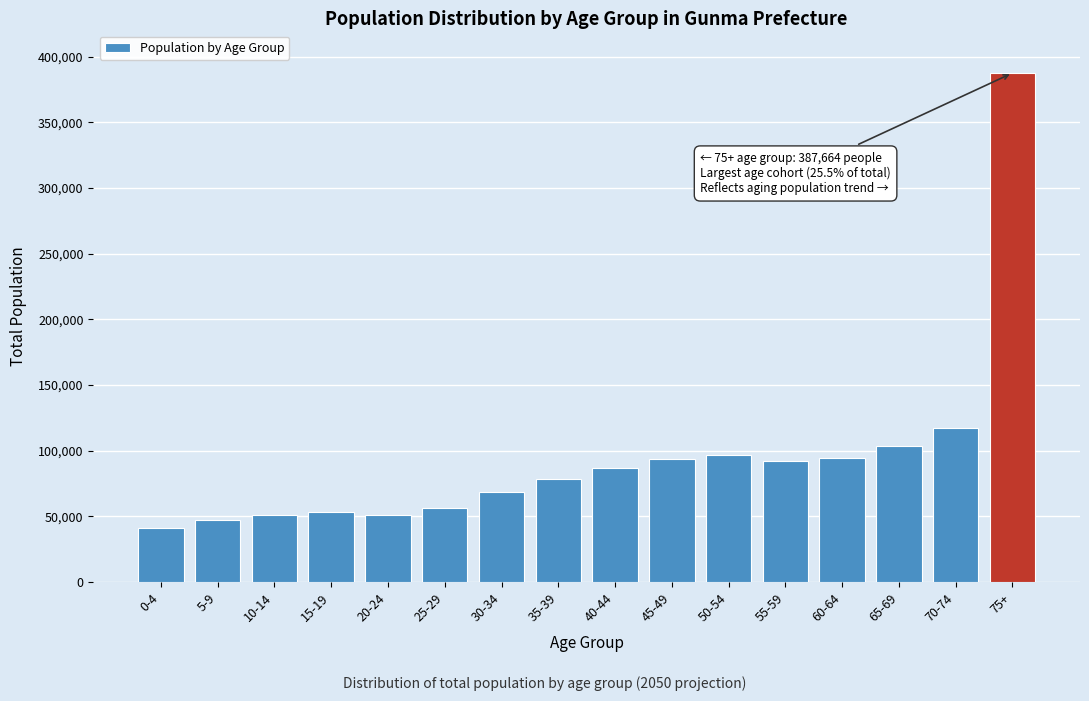

The value at 75+ is 387664. True or false?

True